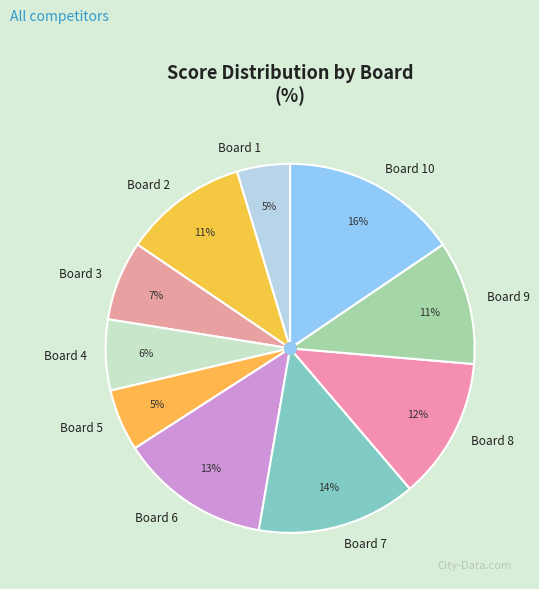

Does Board 1 account for over 50% of the chart?

No